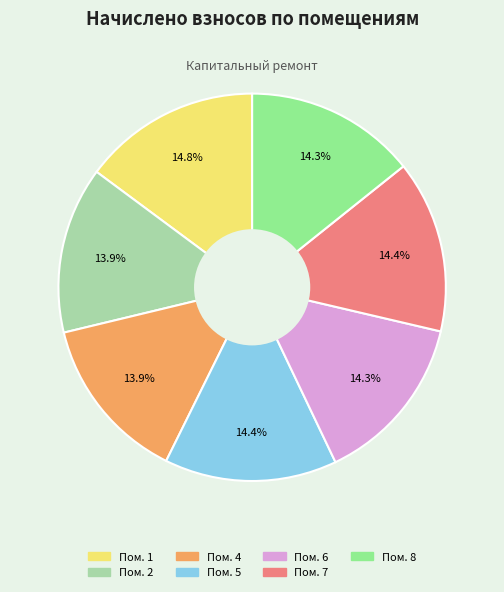

Does any single category account for the majority?

No